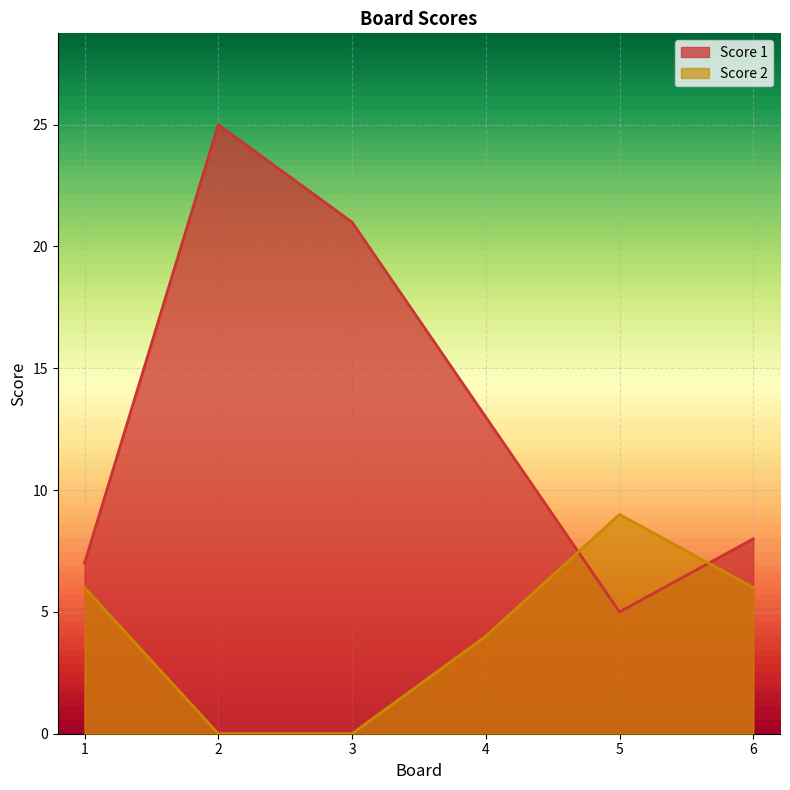

List the series in order of their overall mean, highest first.

Score 1, Score 2